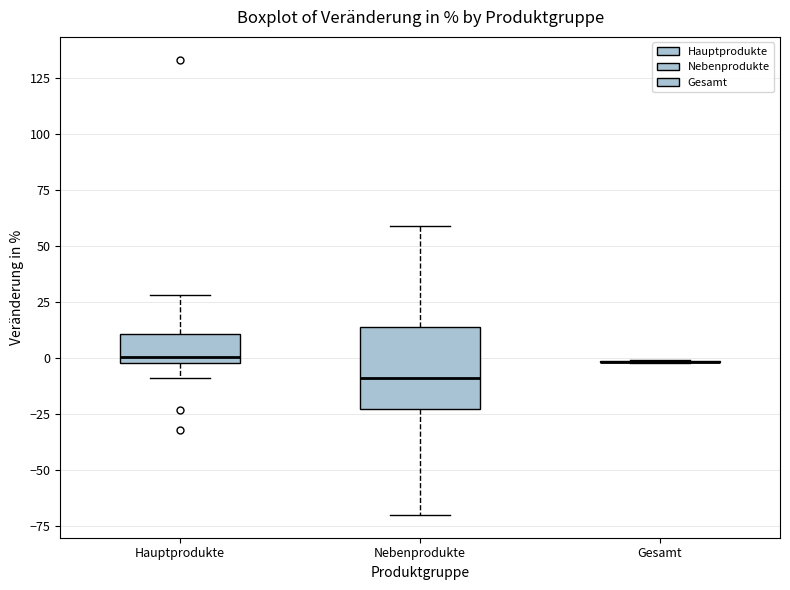

Reading left to right, read every box against the y-axis: the position of its median line, the range the box covers, and the ends of its whiskers. The values are not printed on the chart, so give them approximately, as read against the axis.

Hauptprodukte: median 0 (just above the box's lower edge), box 0 to 10, whiskers -10 to 30
Nebenprodukte: median -10, box -25 to 15, whiskers -70 to 60
Gesamt: box collapsed to a line at 0, whiskers 0 to 0